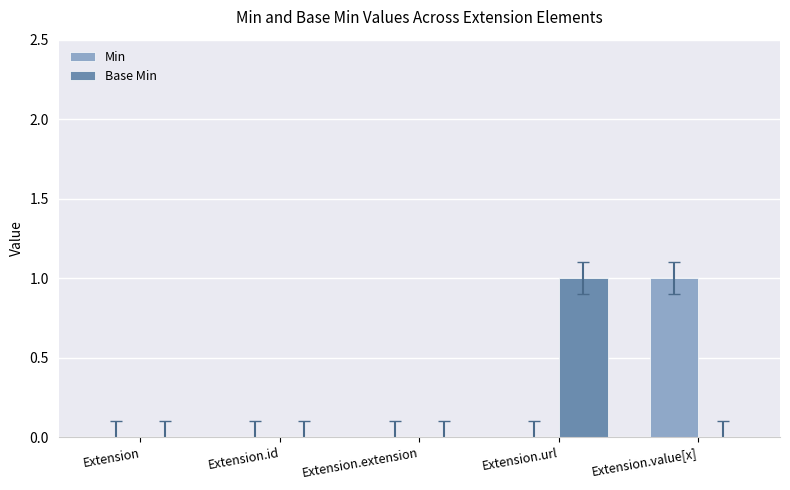

Between Extension.id and Extension.value[x], which series saw the biggest shift?

Min